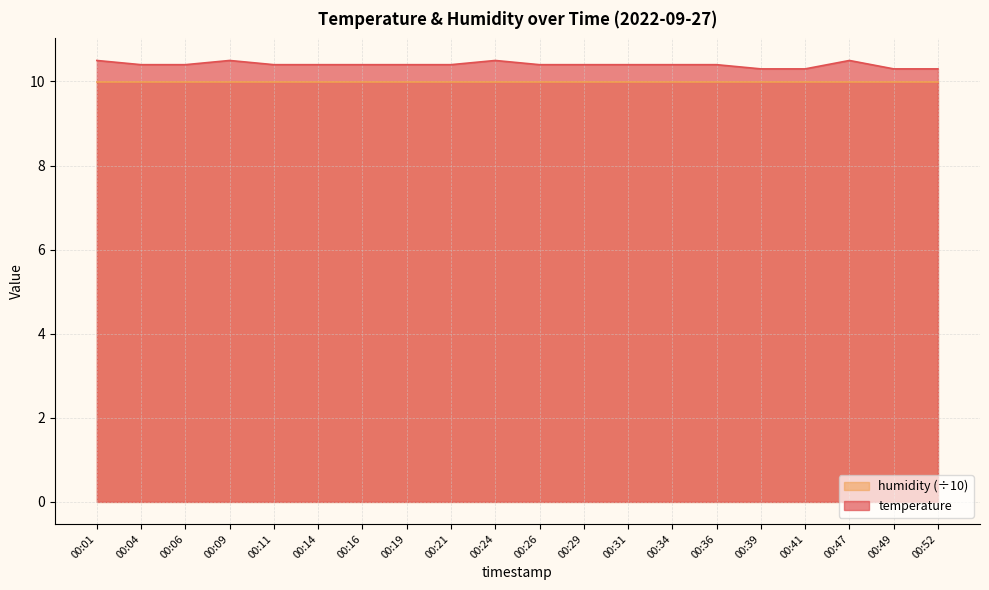

Is it true that the value at 00:41 is 10.3?

True